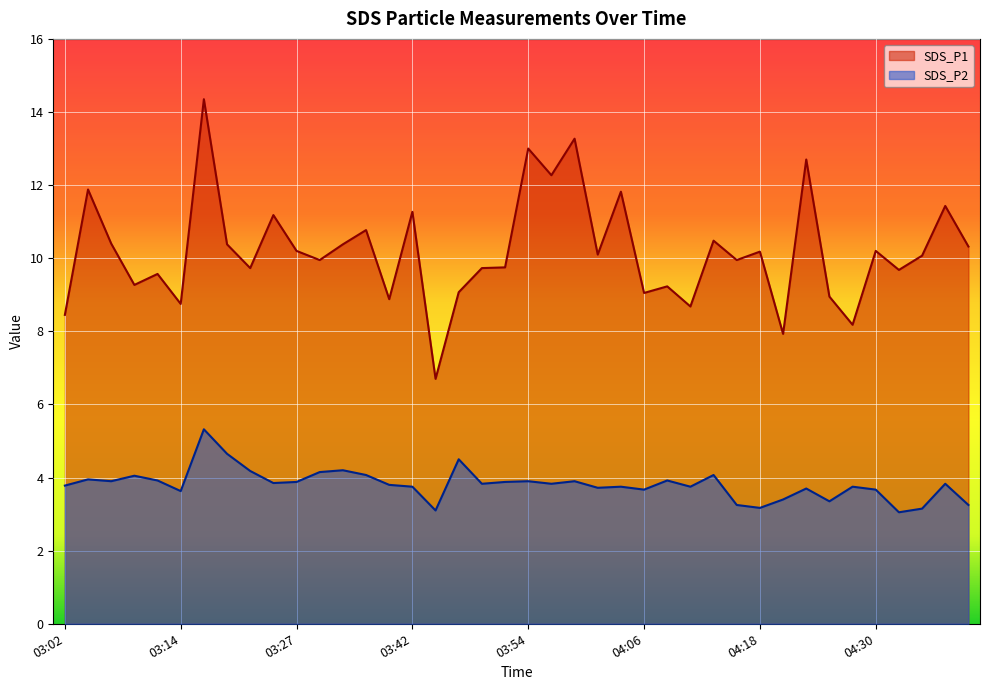

Reading right to left, list all the values displayed in this chart.

SDS_P1: 04:44=10.3	04:38=11.4	04:35=10.1	04:33=9.7	04:30=10.2	04:28=8.2	04:25=8.9	04:23=12.7	04:21=7.9	04:18=10.2	04:16=9.9	04:13=10.5	04:11=8.7	04:08=9.2	04:06=9.1	04:03=11.8	04:01=10.1	03:59=13.3	03:56=12.3	03:54=13.0	03:51=9.8	03:49=9.7	03:46=9.1	03:44=6.7	03:42=11.3	03:36=8.9	03:34=10.8	03:31=10.4	03:29=9.9	03:27=10.2	03:24=11.2	03:22=9.7	03:19=10.4	03:17=14.3	03:14=8.8	03:12=9.6	03:10=9.3	03:07=10.4	03:05=11.9	03:02=8.4
SDS_P2: 04:44=3.2	04:38=3.8	04:35=3.1	04:33=3.0	04:30=3.7	04:28=3.8	04:25=3.4	04:23=3.7	04:21=3.4	04:18=3.2	04:16=3.2	04:13=4.1	04:11=3.8	04:08=3.9	04:06=3.7	04:03=3.8	04:01=3.7	03:59=3.9	03:56=3.8	03:54=3.9	03:51=3.9	03:49=3.8	03:46=4.5	03:44=3.1	03:42=3.8	03:36=3.8	03:34=4.1	03:31=4.2	03:29=4.2	03:27=3.9	03:24=3.9	03:22=4.2	03:19=4.7	03:17=5.3	03:14=3.6	03:12=3.9	03:10=4.0	03:07=3.9	03:05=4.0	03:02=3.8